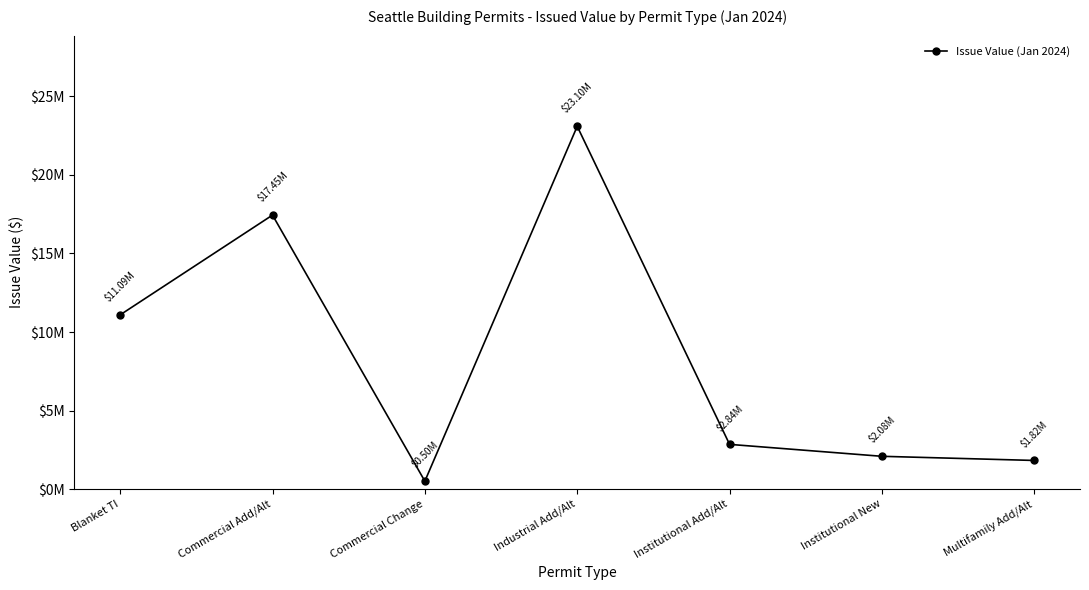

List the labels in order of value, largest first.

Industrial Add/Alt, Commercial Add/Alt, Blanket TI, Institutional Add/Alt, Institutional New, Multifamily Add/Alt, Commercial Change